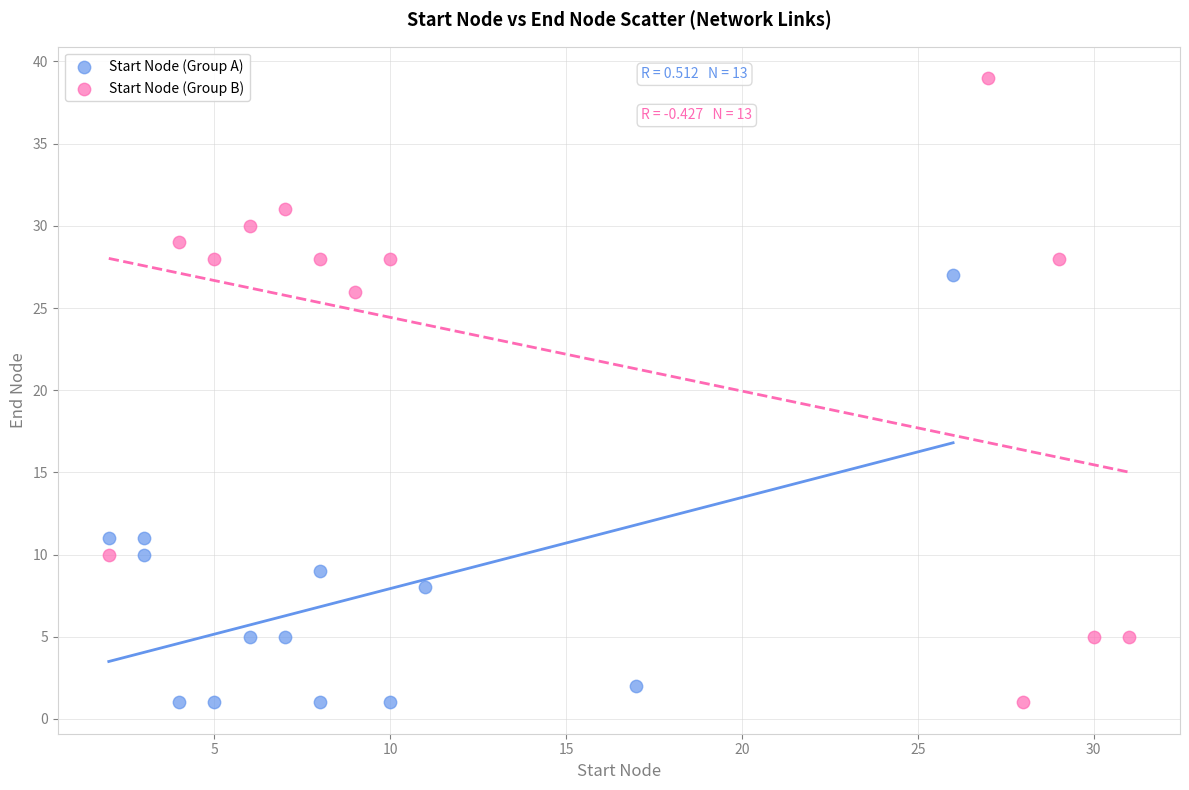

Which series reaches the maximum Y coordinate?

Start Node (Group B)